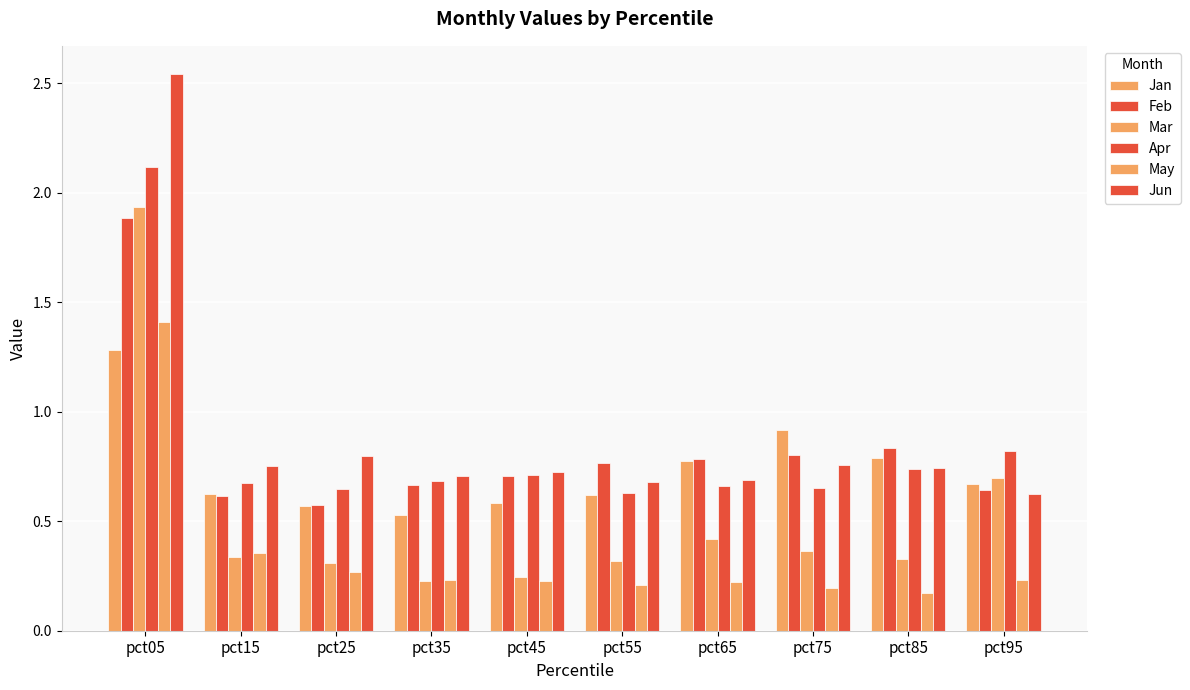

At which label does Jan reach its minimum?

pct35